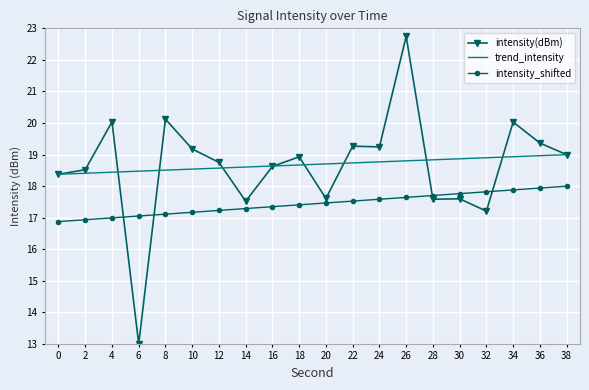

The intensity(dBm) series shows 6.4 at 18. True or false?

False